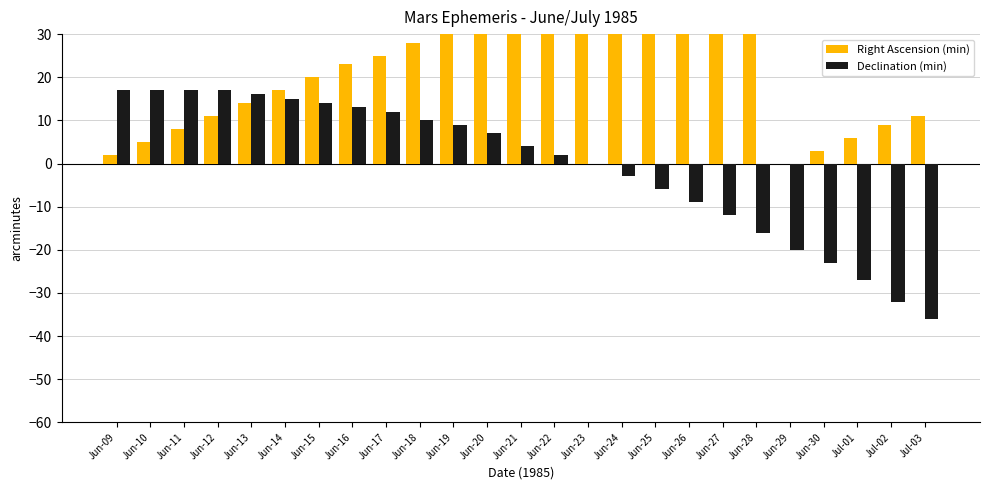

Reading right to left, what are all the values shown in this chart?

Right Ascension (min): Jul-03=11	Jul-02=9	Jul-01=6	Jun-30=3	Jun-29=0	Jun-28=57	Jun-27=54	Jun-26=51	Jun-25=49	Jun-24=46	Jun-23=43	Jun-22=40	Jun-21=37	Jun-20=34	Jun-19=31	Jun-18=28	Jun-17=25	Jun-16=23	Jun-15=20	Jun-14=17	Jun-13=14	Jun-12=11	Jun-11=8	Jun-10=5	Jun-09=2
Declination (min): Jul-03=-36	Jul-02=-32	Jul-01=-27	Jun-30=-23	Jun-29=-20	Jun-28=-16	Jun-27=-12	Jun-26=-9	Jun-25=-6	Jun-24=-3	Jun-23=0	Jun-22=2	Jun-21=4	Jun-20=7	Jun-19=9	Jun-18=10	Jun-17=12	Jun-16=13	Jun-15=14	Jun-14=15	Jun-13=16	Jun-12=17	Jun-11=17	Jun-10=17	Jun-09=17